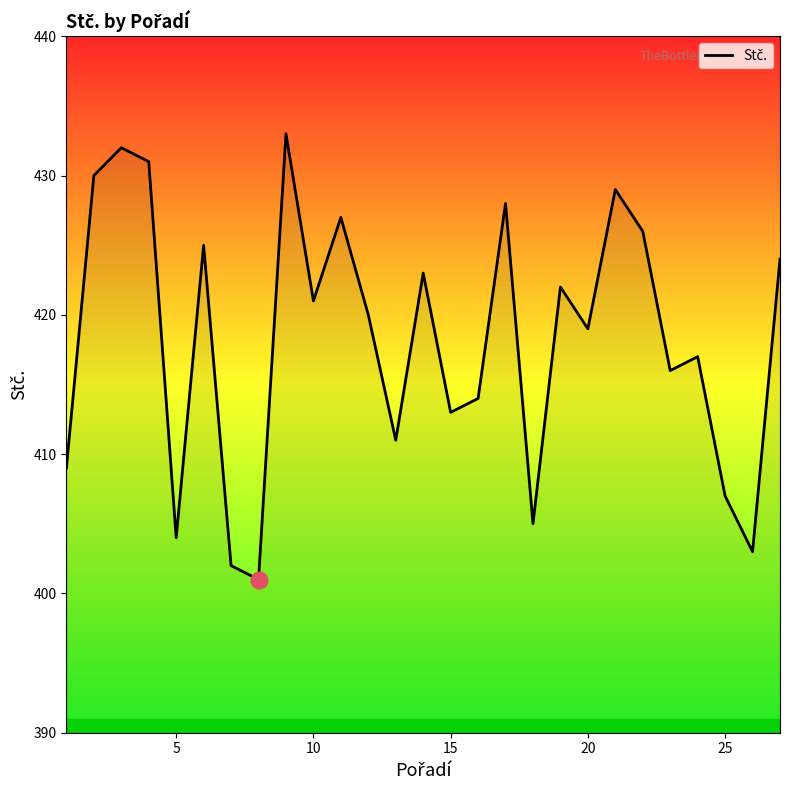

What is the sum of all values?

11292